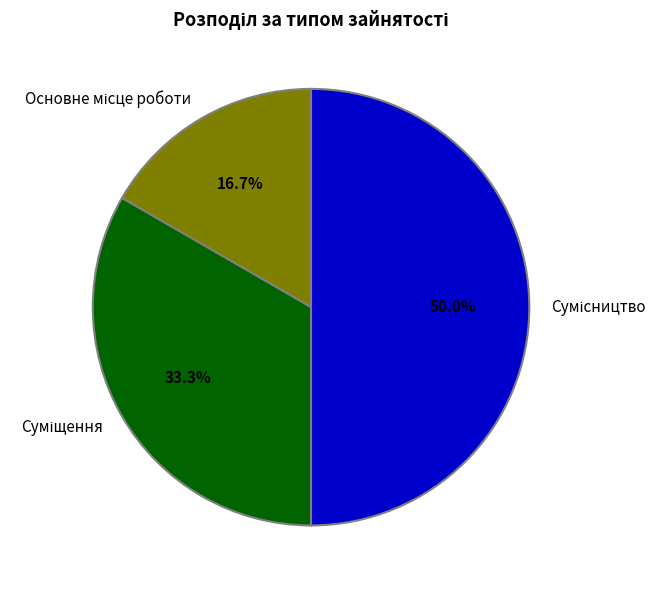

True or false: Сумісництво accounts for 50% of the total.

True